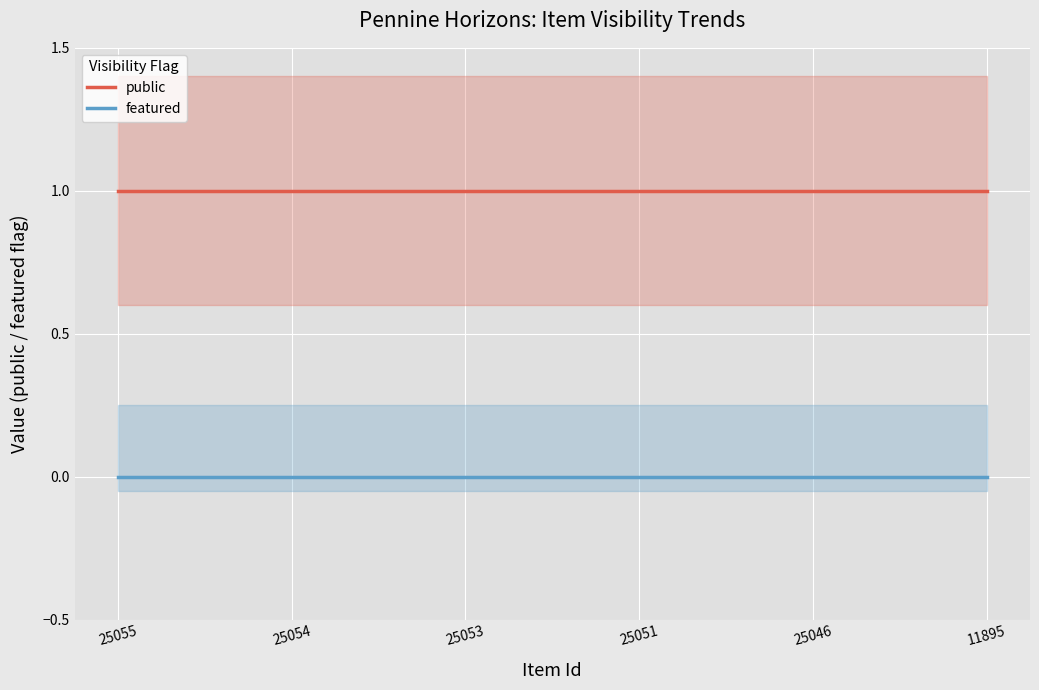

True or false: featured and public intersect in this chart.

False